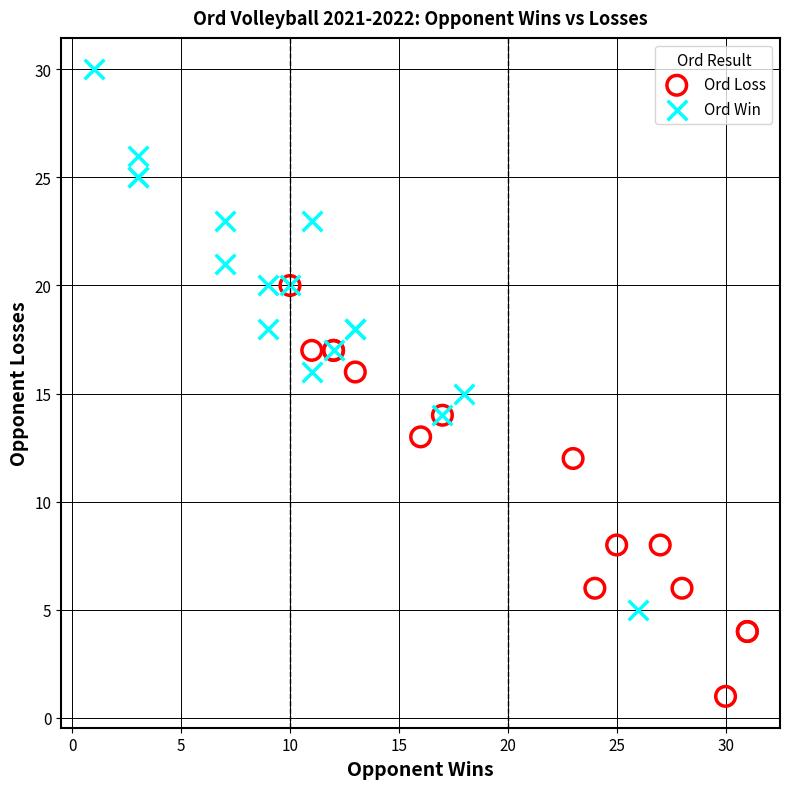

Which series contains the lowest Y value?

Ord Loss